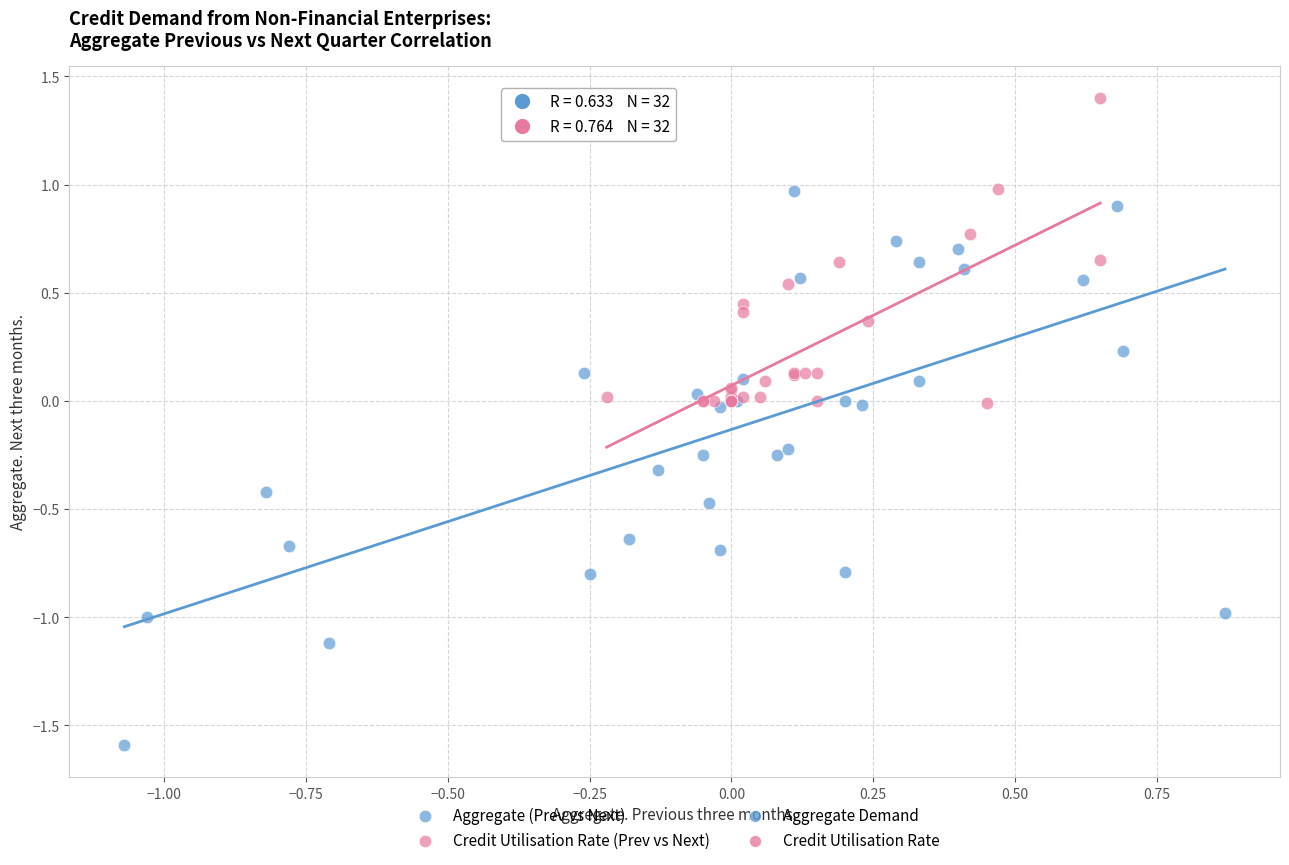

Which series has the largest Y range (max minus min)?

Aggregate (Prev vs Next)